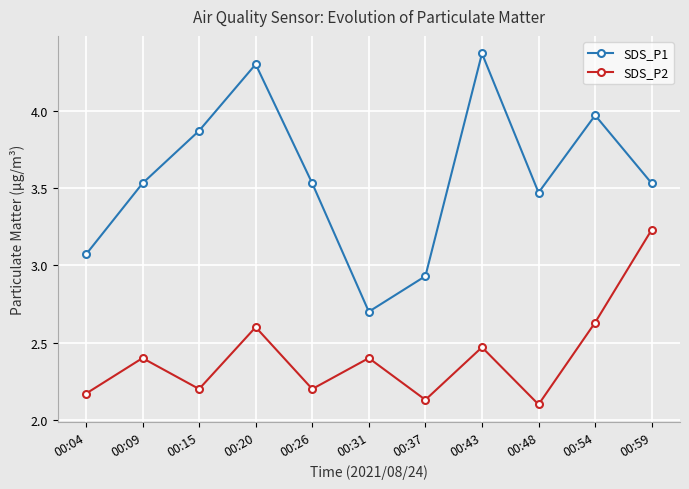

How many distinct data groups are displayed?

2